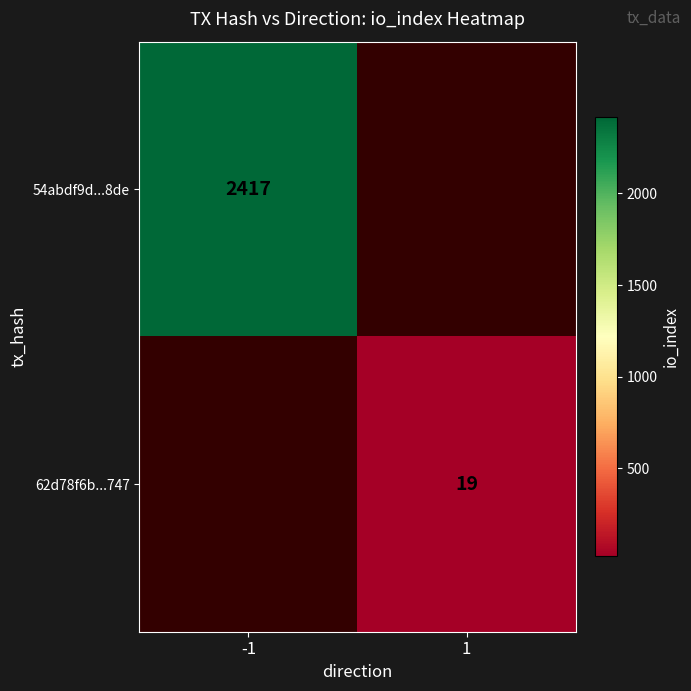

Is it true that 54abdf9d...8de equals 2417 at -1?

True